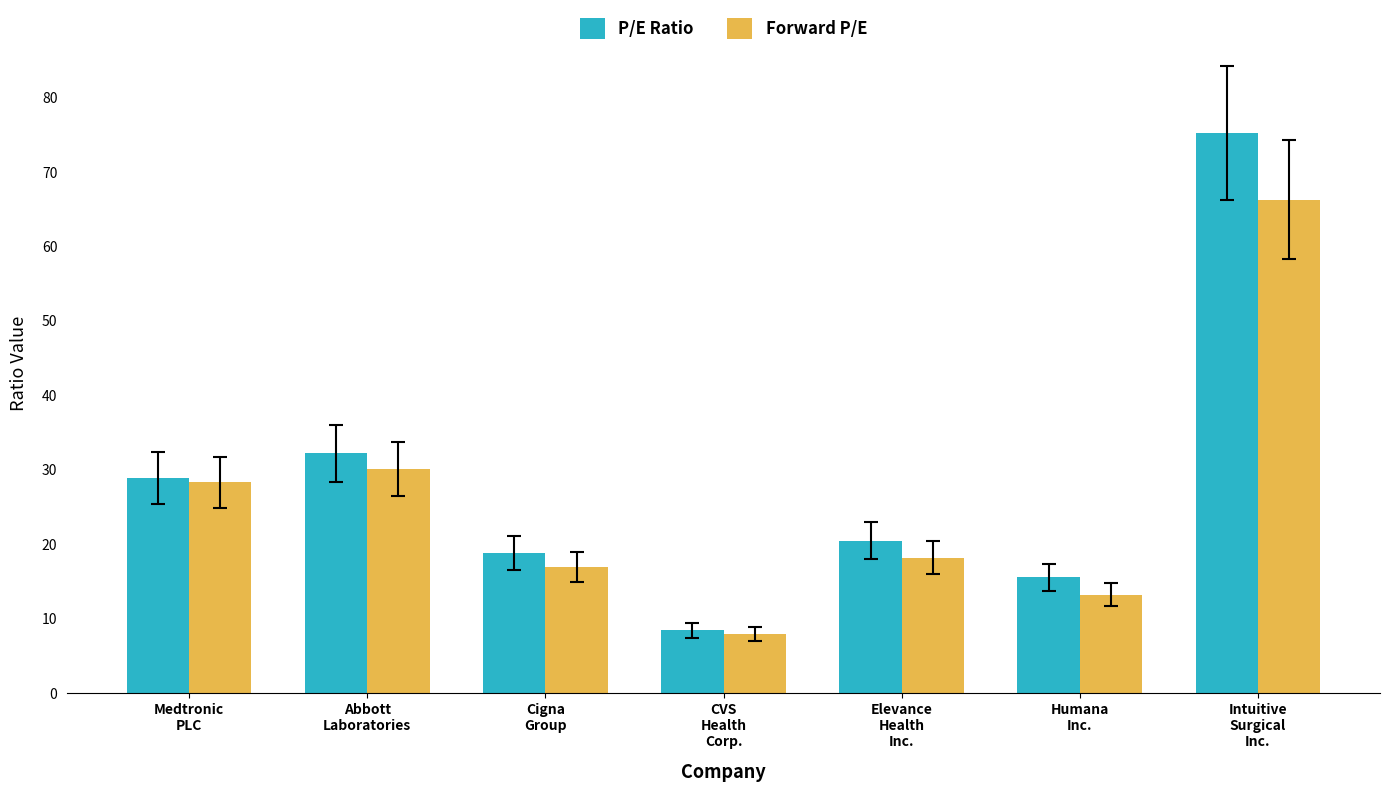

The P/E Ratio series shows 8.4 at CVS
Health
Corp.. True or false?

True